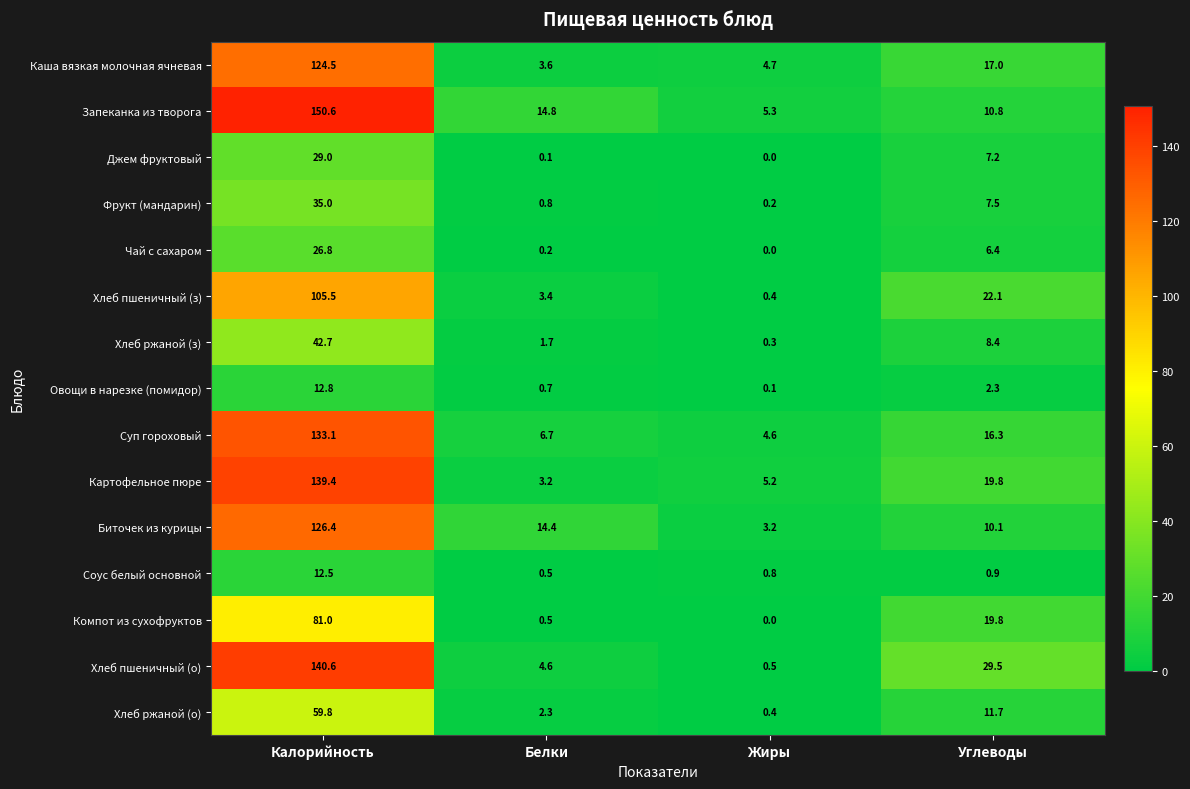

Is the value of Картофельное пюре at Жиры greater than the value of Фрукт (мандарин) at Белки?

Yes